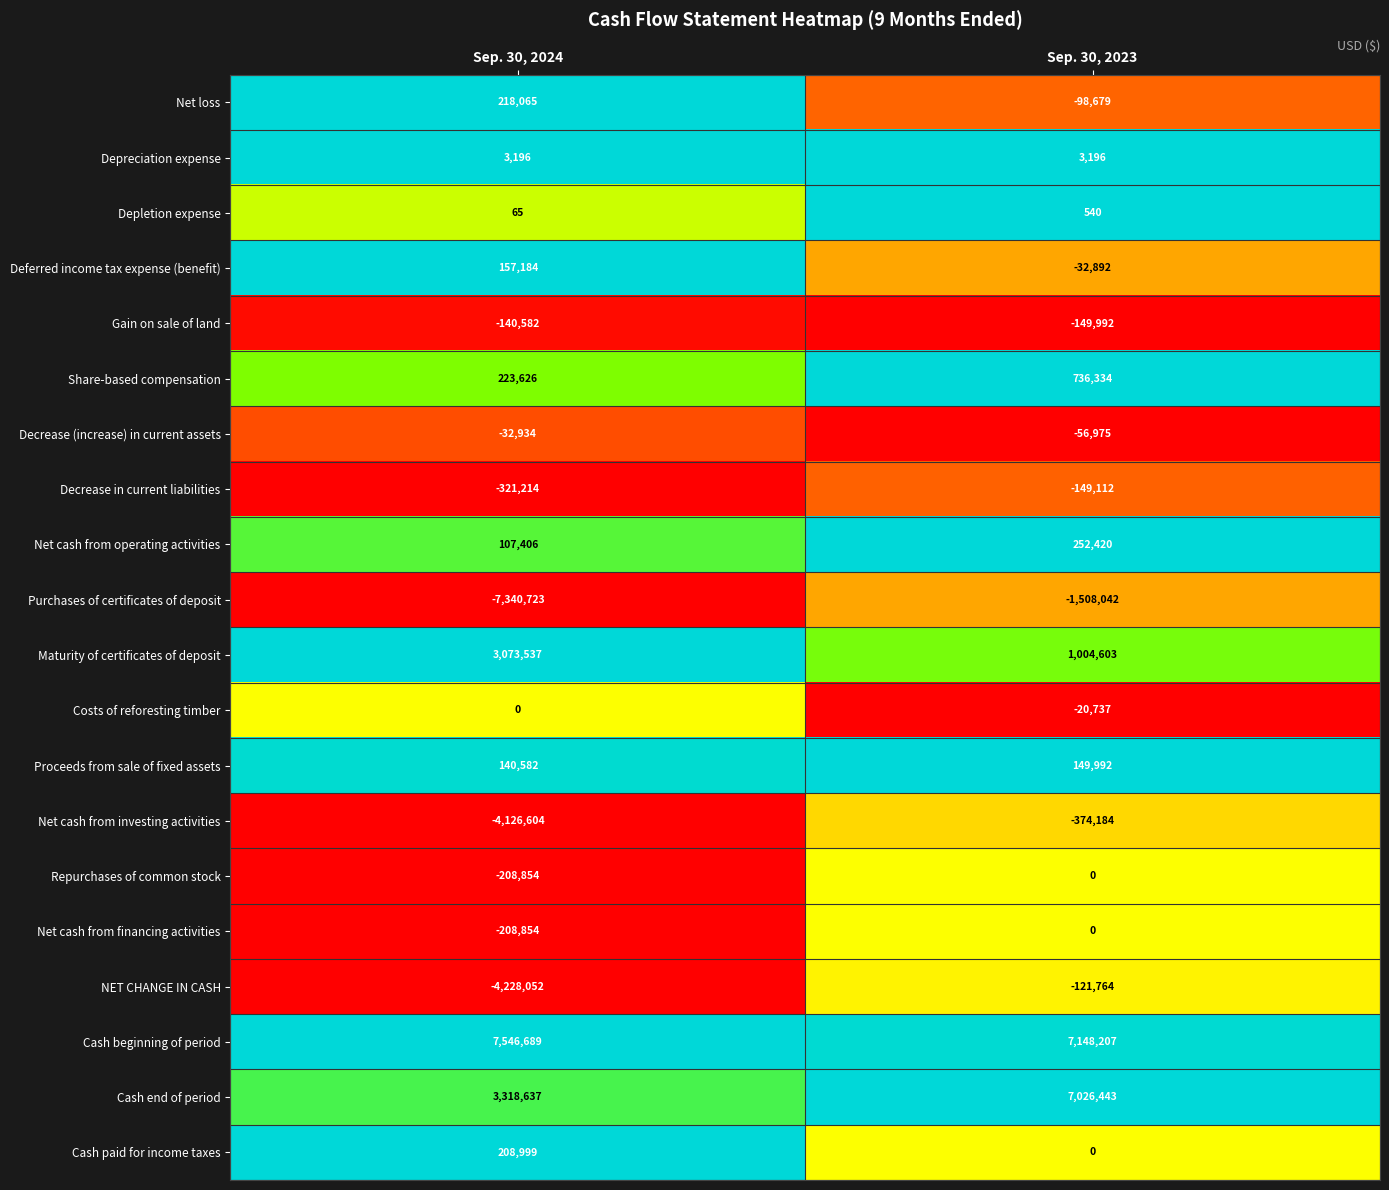

What is the difference between the highest and lowest values at Sep. 30, 2023?

8656249